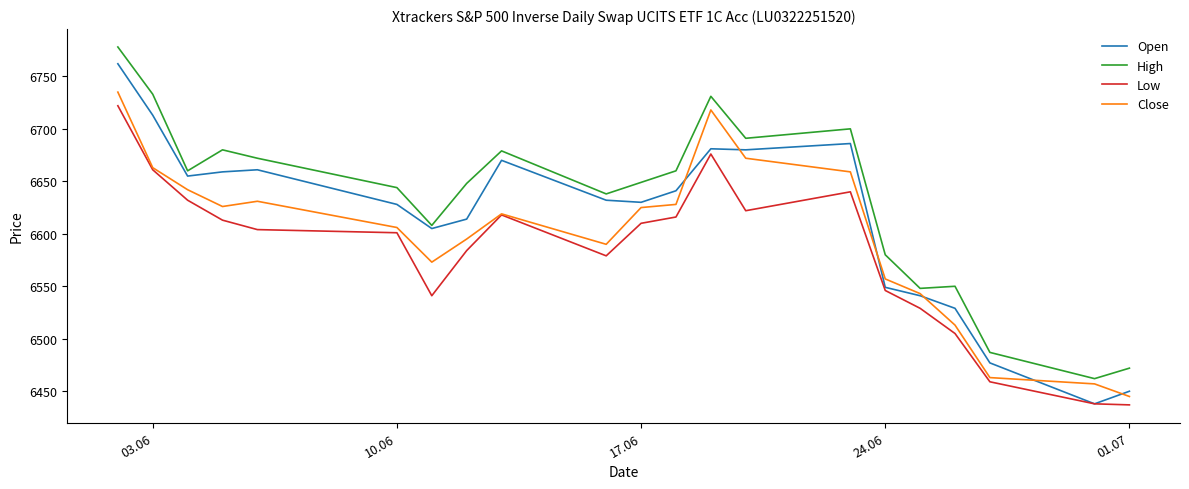

Which series has the largest range (max minus min)?

Open